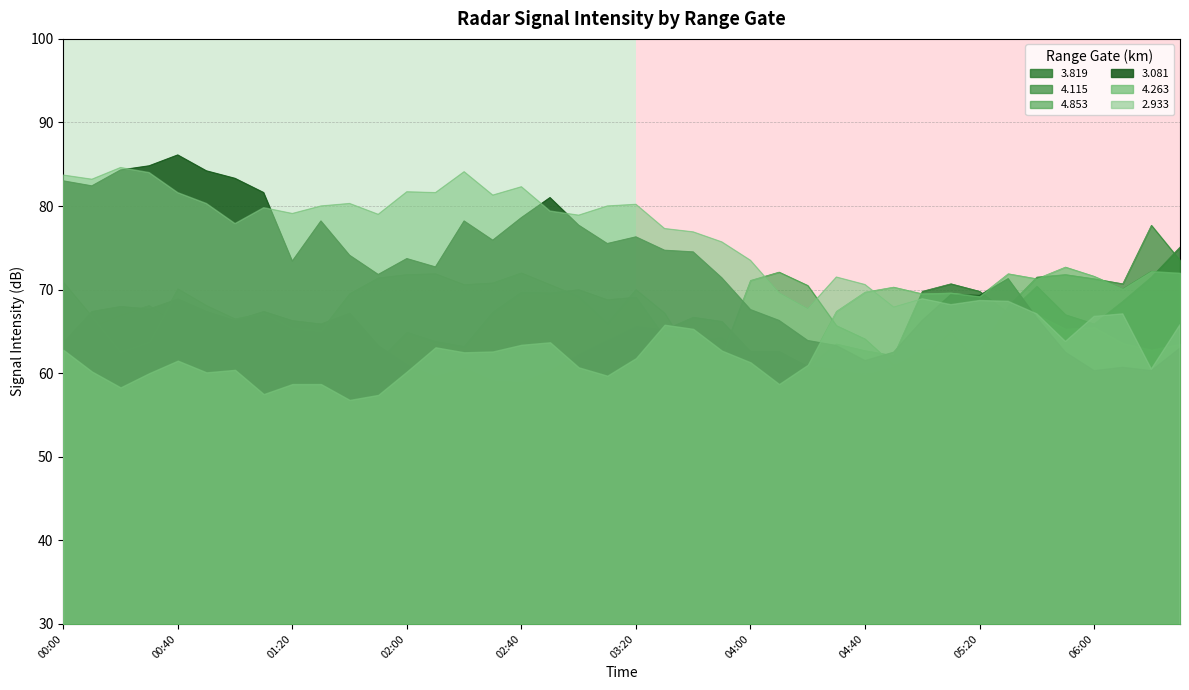

What position from the left is 2007/06/29 03:50?

24